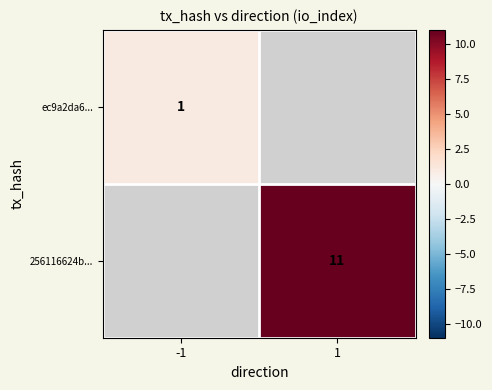

True or false: ec9a2da6... has a value of 2 at -1.

False